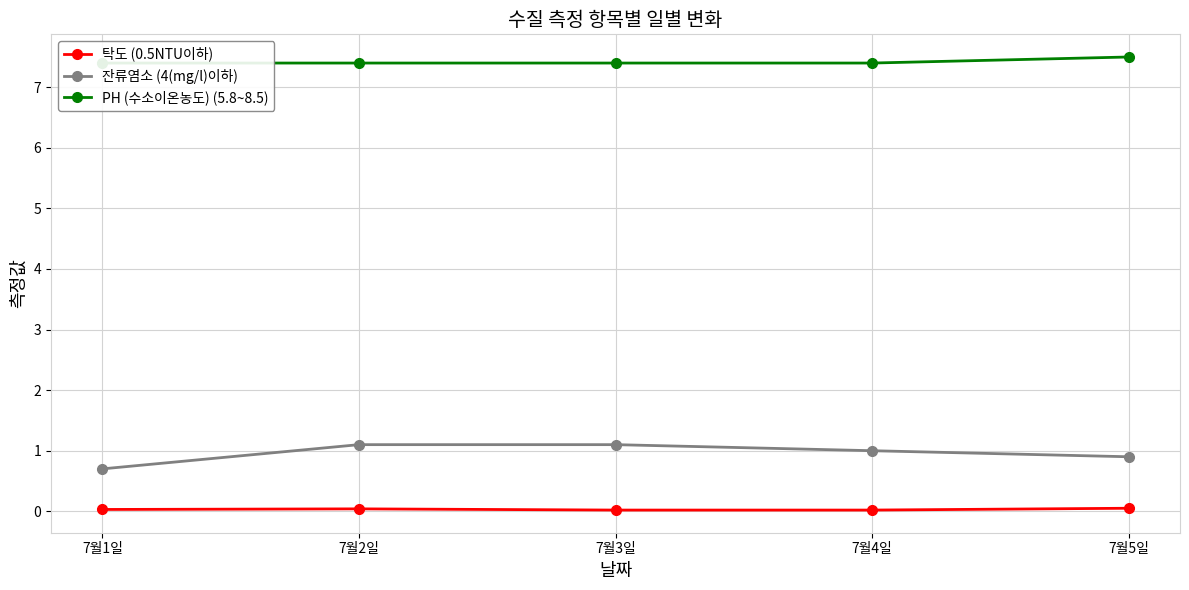

Count the number of data series in this chart.

3